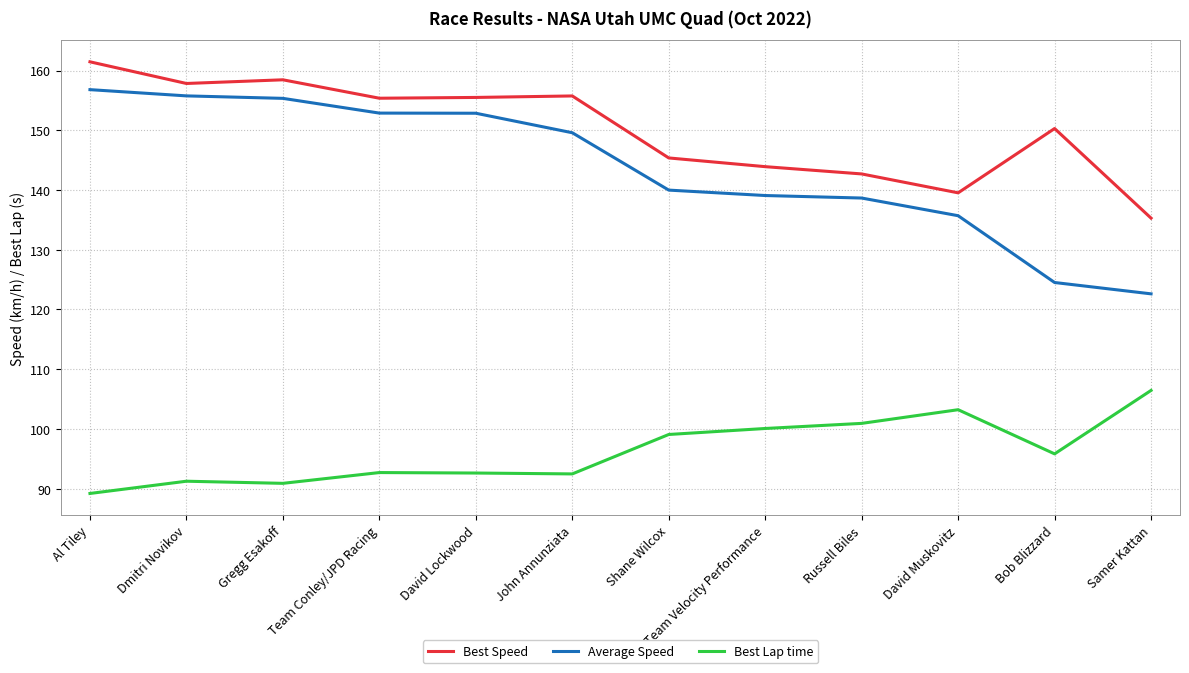

Which category has the lowest value in the Average Speed series?

Samer Kattan